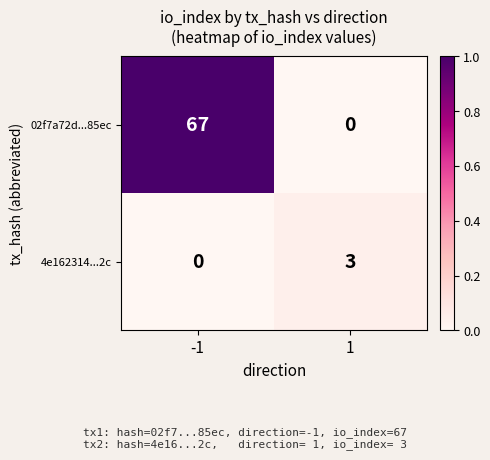

What is the difference between the 02f7a72d...85ec values at 1 and -1?

67